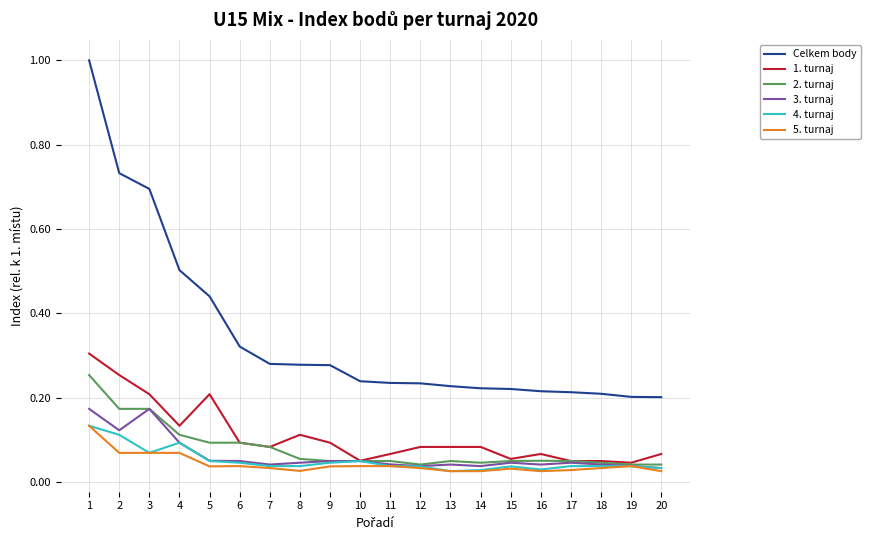

True or false: Celkem body and 4. turnaj cross at least once.

False